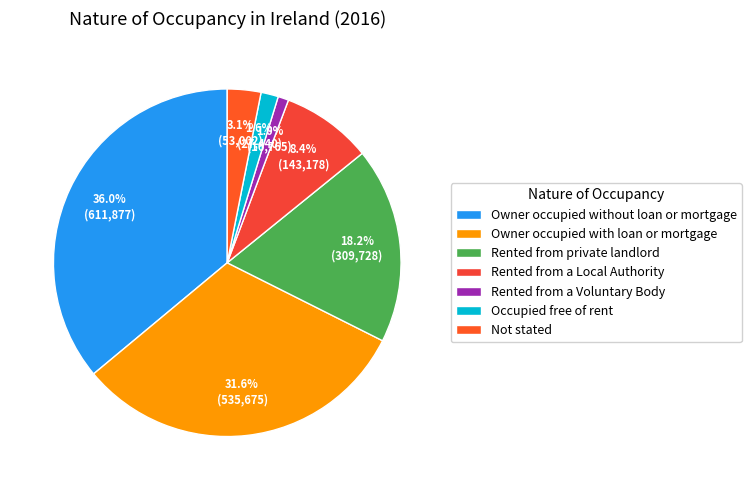

To the nearest percent, what is the combined percentage of Not stated and Owner occupied with loan or mortgage?

35%